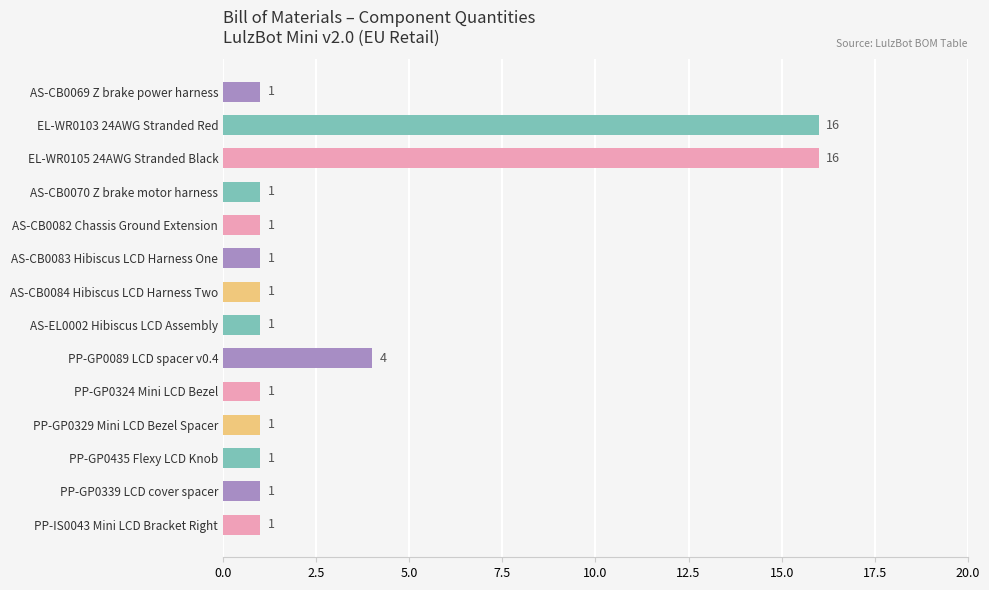

Where is the data nearest to the value 8?

PP-GP0089 LCD spacer v0.4